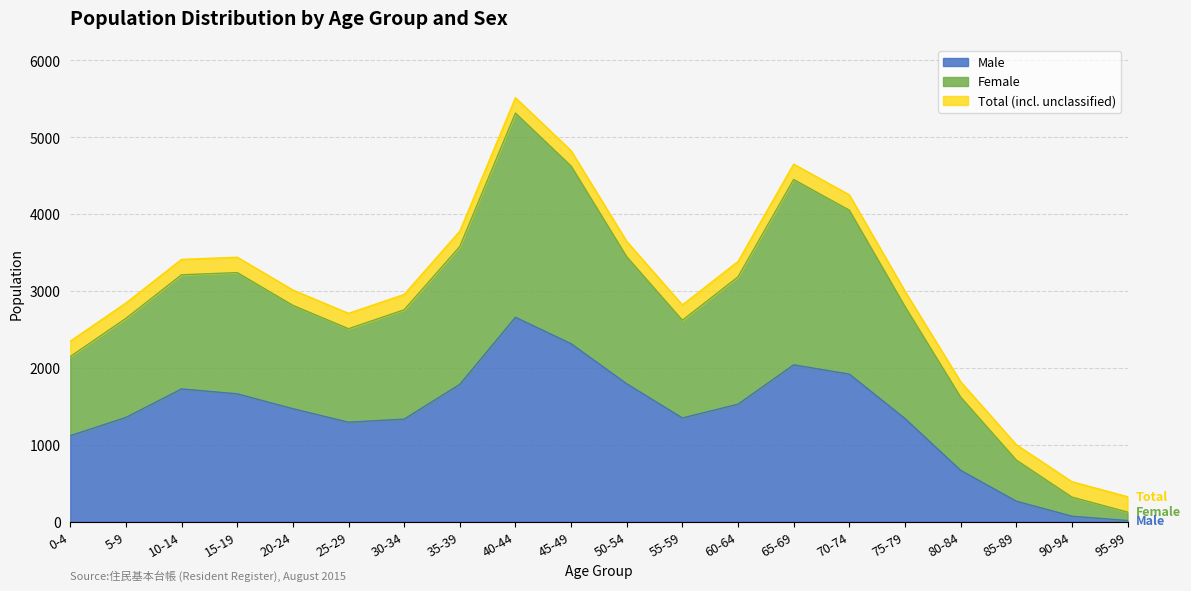

What is the value of the Total point at the 19th from the left?

520